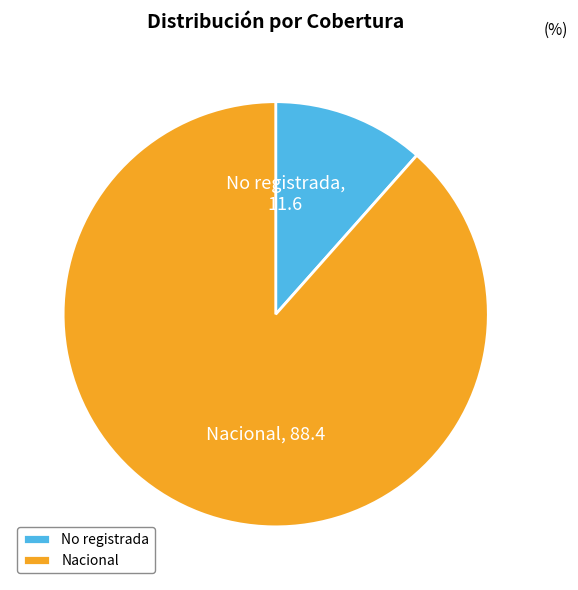

Count the number of slices in the pie.

2